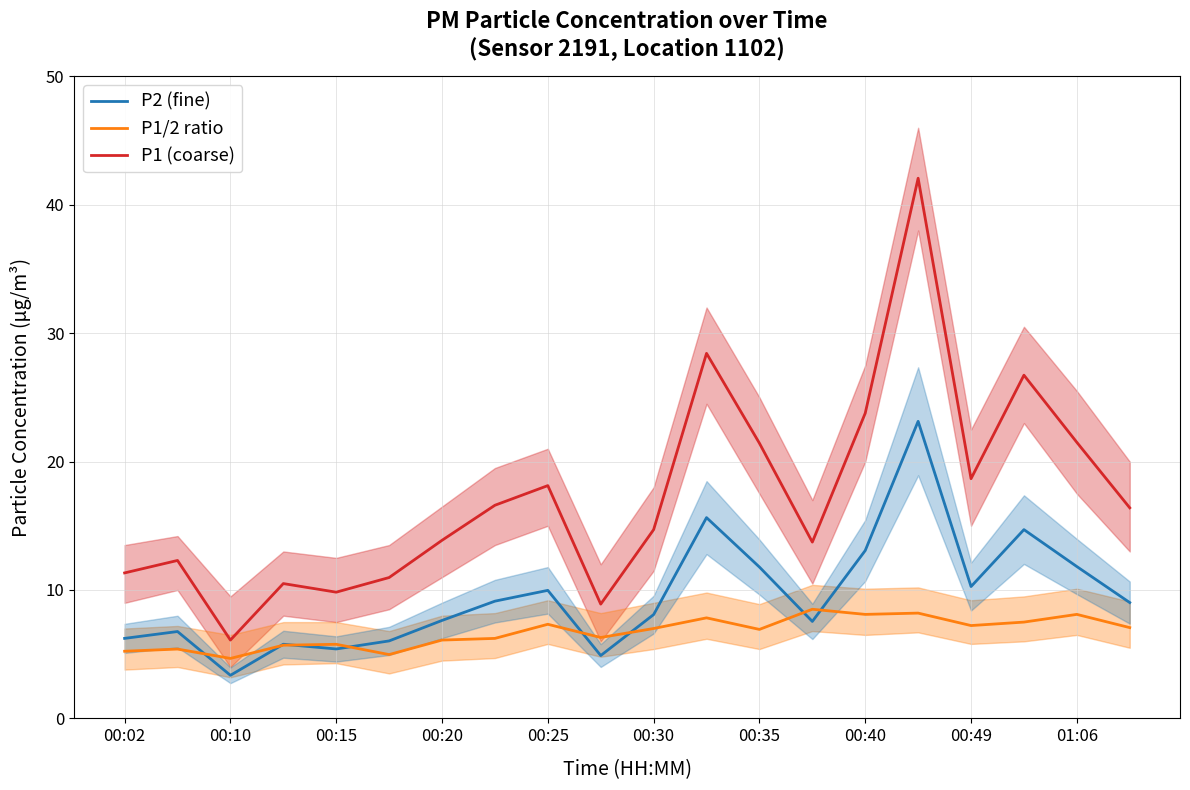

What is the maximum value for P1/2 ratio?

8.5